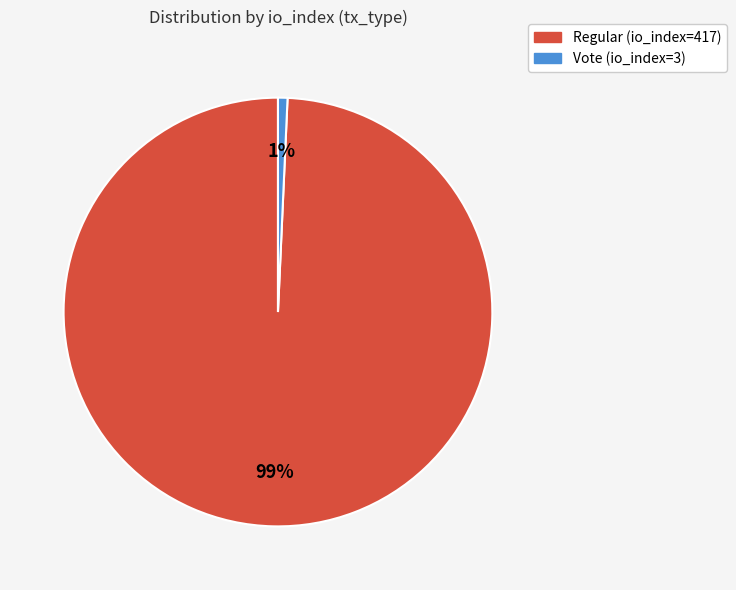

Which category accounts for the majority?

Regular (io_index=417)